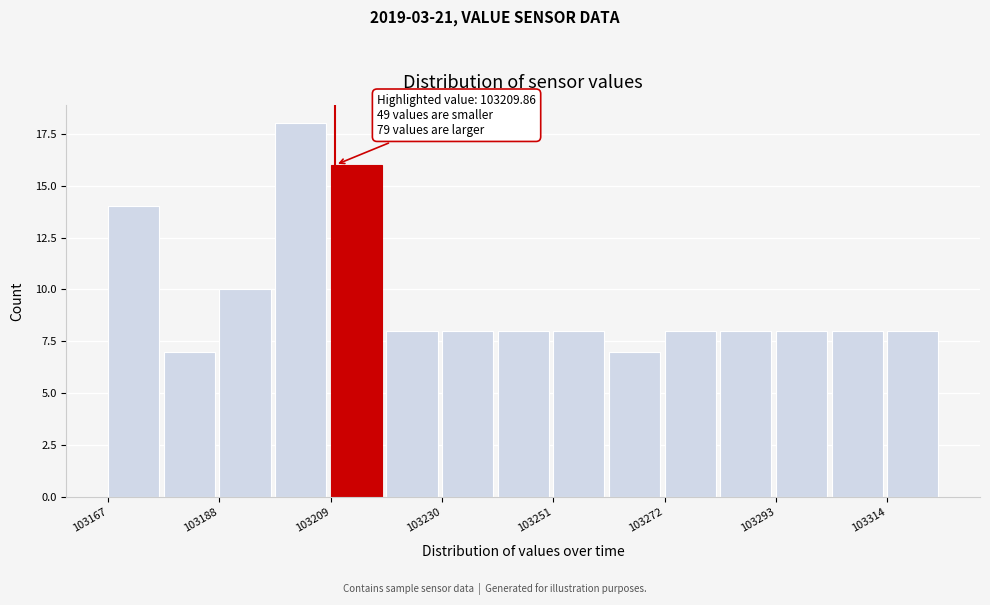

Around what value on the x-axis is the tallest bar? Give the approximate position of its centre, as read against the axis.

103205